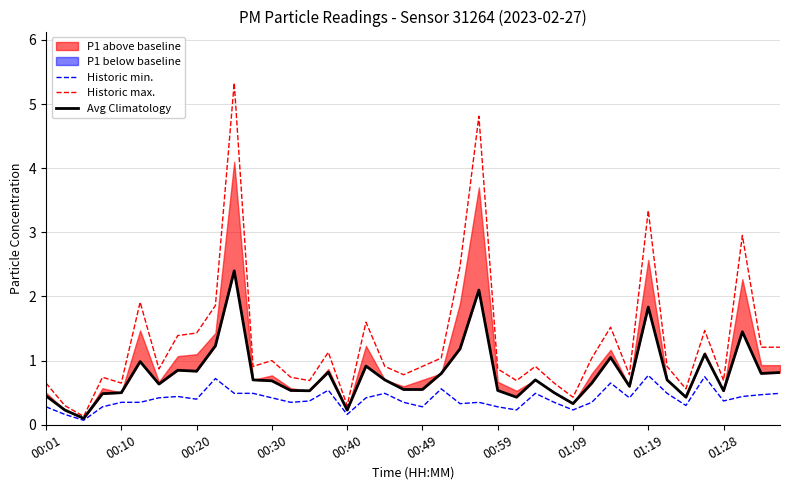

How many interior local valleys does the Avg Climatology series have?

11